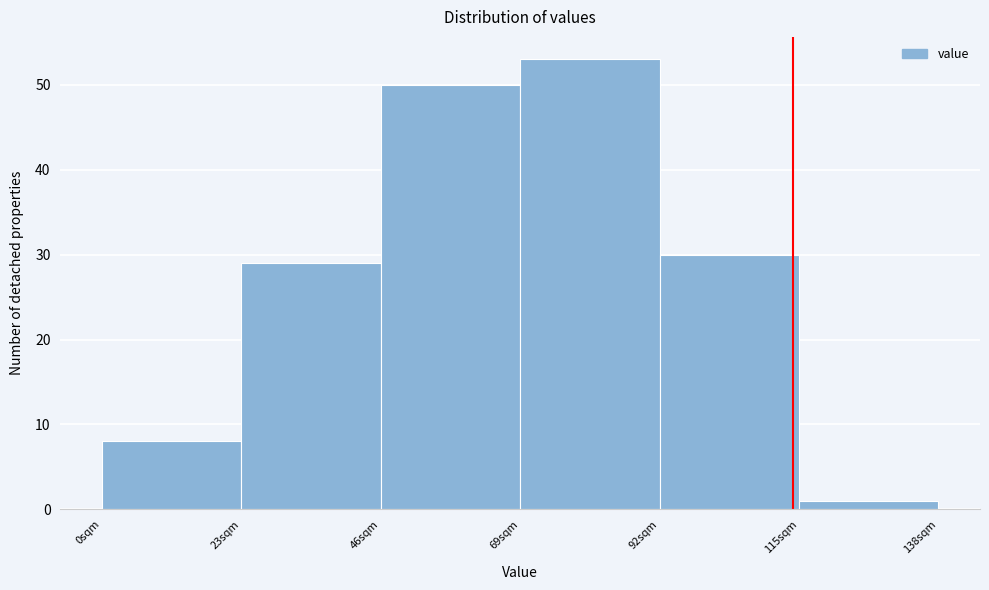

Reading left to right, list every bar in this chart as the range it spans on the x-axis followed by its height. Neither the bar edges nor the heights are printed on the chart, so give them approximately, as read against the axes.

0 to 23: 8
23 to 46: 29
46 to 69: 50
69 to 92: 53
92 to 115: 30
115 to 138: 1